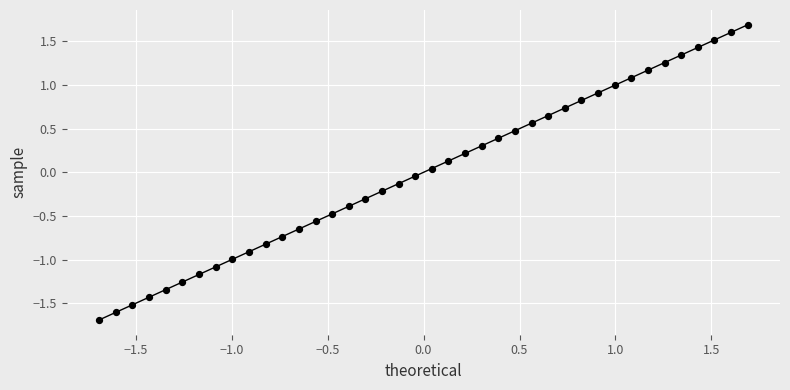

What is the range of X values (max minus min)?

3.4